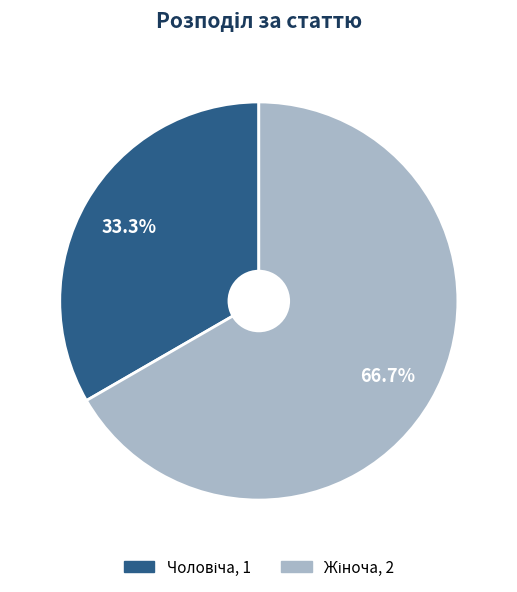

Is there any slice that represents more than half of the pie?

Yes